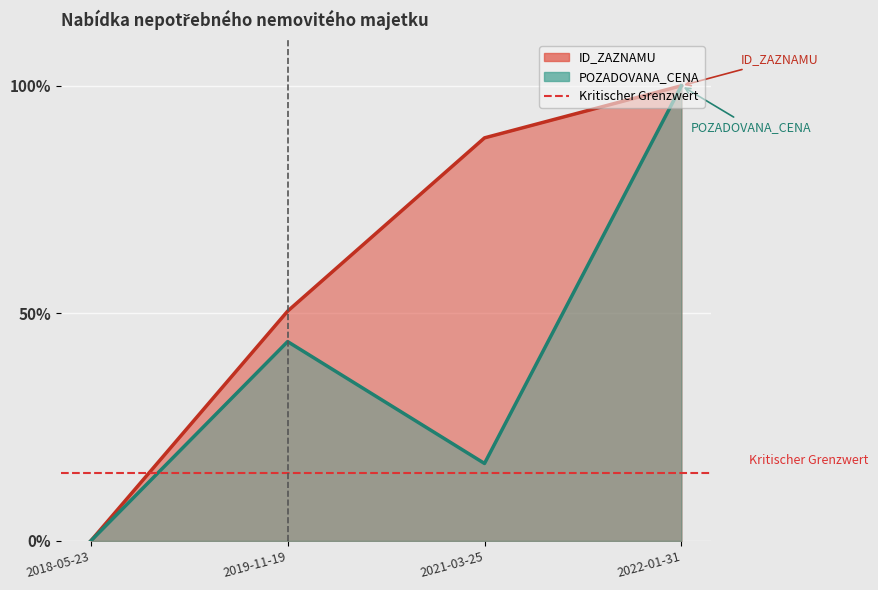

At how many categories does at least one series exceed 92?

1